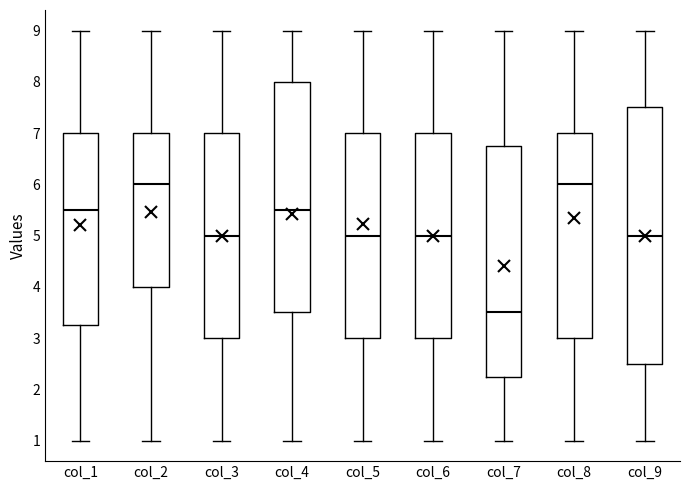

Reading left to right, read every box against the y-axis: the position of its median line, the range the box covers, and the ends of its whiskers. The values are not printed on the chart, so give them approximately, as read against the axis.

col_1: median 5.5, box 3.3 to 7.0, whiskers 1.0 to 9.0
col_2: median 6.0, box 4.0 to 7.0, whiskers 1.0 to 9.0
col_3: median 5.0, box 3.0 to 7.0, whiskers 1.0 to 9.0
col_4: median 5.5, box 3.5 to 8.0, whiskers 1.0 to 9.0
col_5: median 5.0, box 3.0 to 7.0, whiskers 1.0 to 9.0
col_6: median 5.0, box 3.0 to 7.0, whiskers 1.0 to 9.0
col_7: median 3.5, box 2.3 to 6.8, whiskers 1.0 to 9.0
col_8: median 6.0, box 3.0 to 7.0, whiskers 1.0 to 9.0
col_9: median 5.0, box 2.5 to 7.5, whiskers 1.0 to 9.0